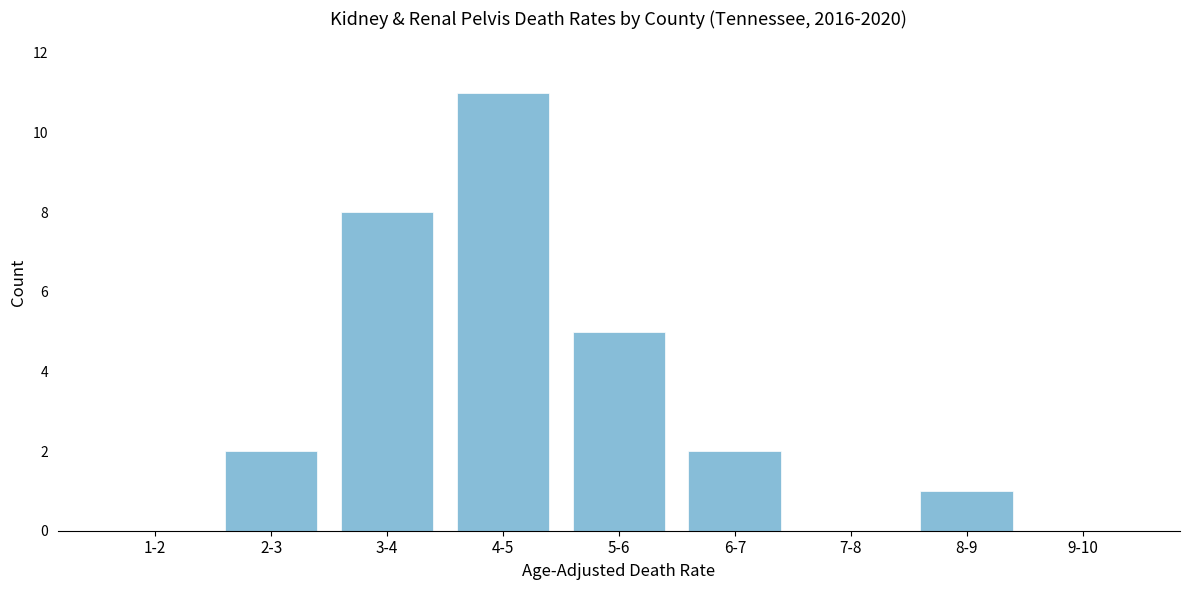

Reading left to right, what are all the values shown in this chart?

1-2=0	2-3=2	3-4=8	4-5=11	5-6=5	6-7=2	7-8=0	8-9=1	9-10=0